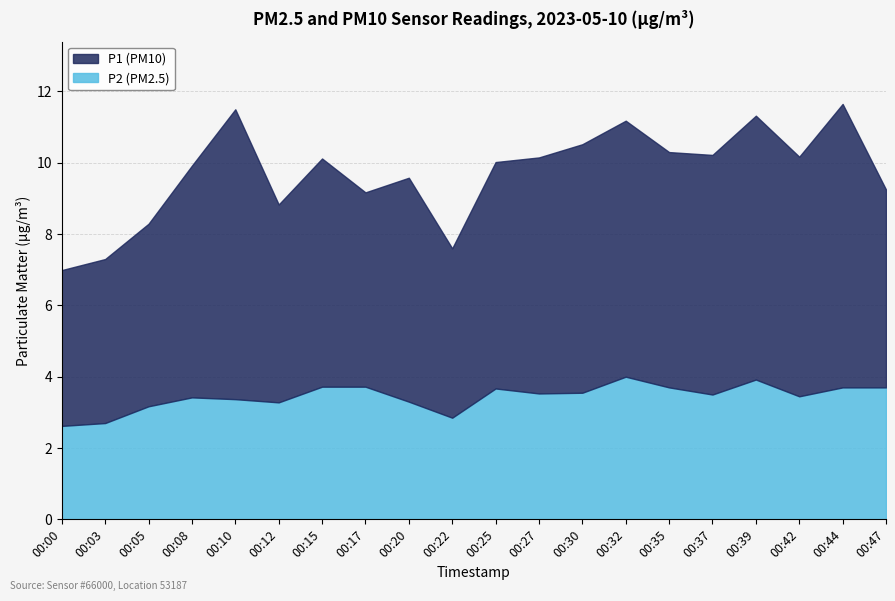

Which series has the largest total across all categories?

P1